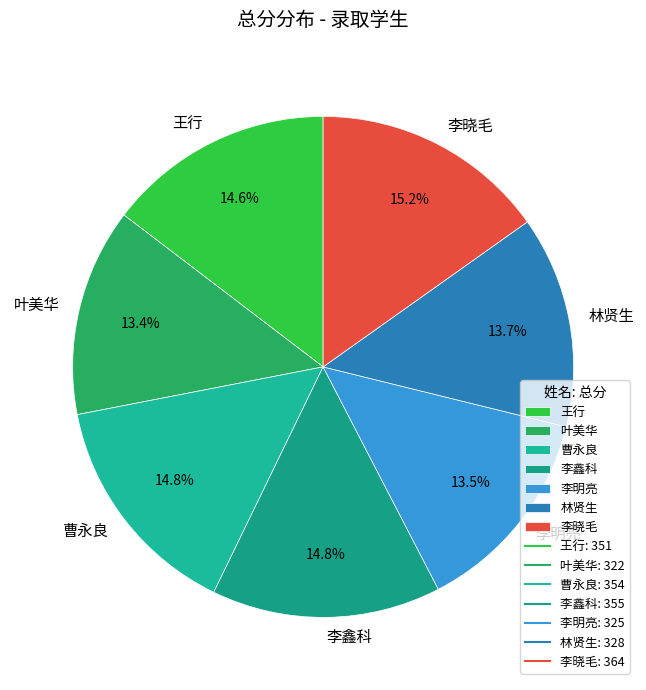

To the nearest percent, what is the combined percentage of 李晓毛 and 王行?

30%